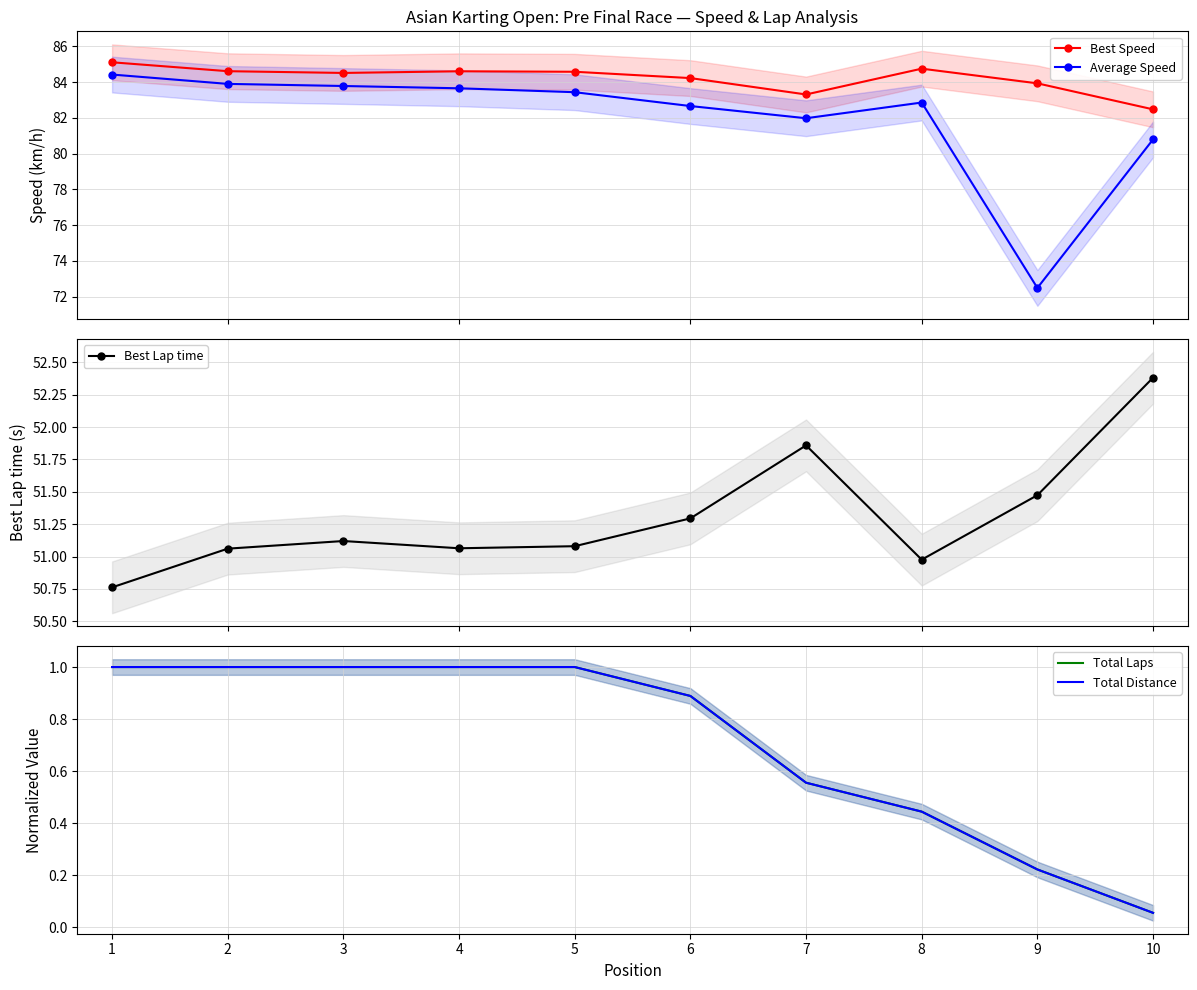

The value of Best Lap time at 6 is 73.4. True or false?

False